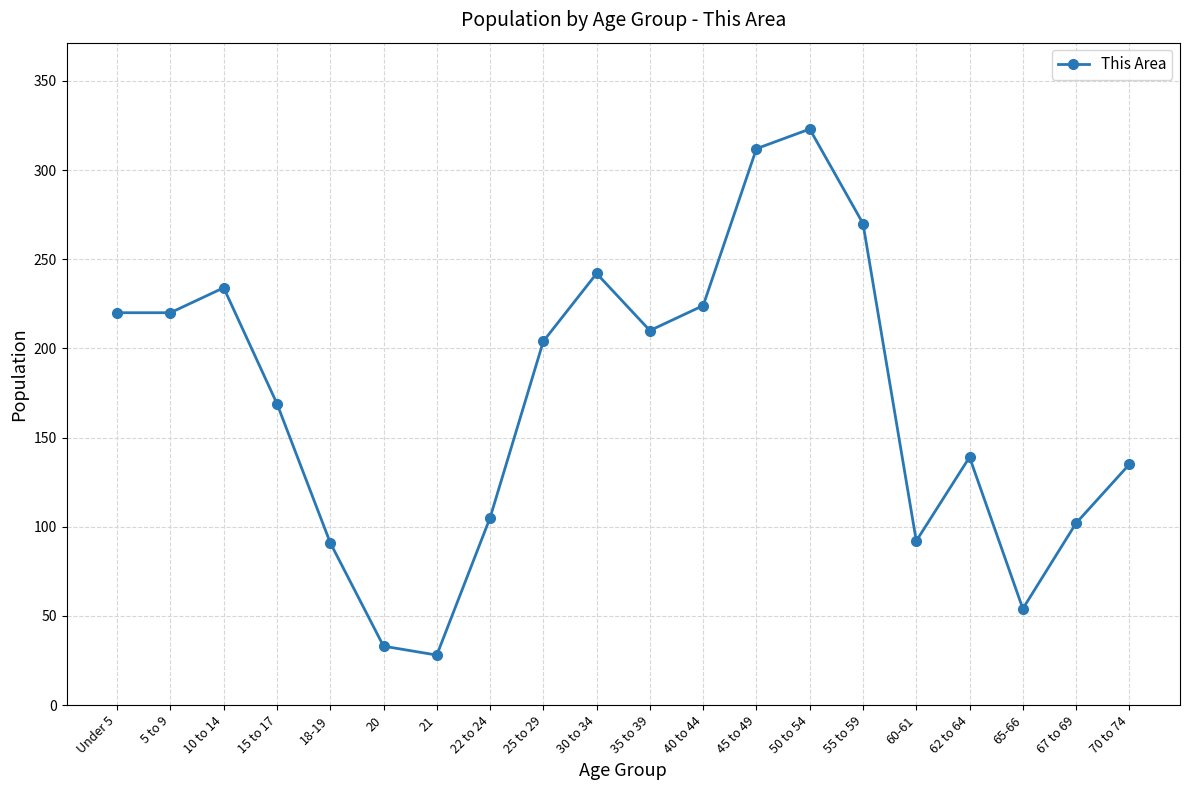

How many points are higher than both their immediate neighbors (excluding endpoints)?

4